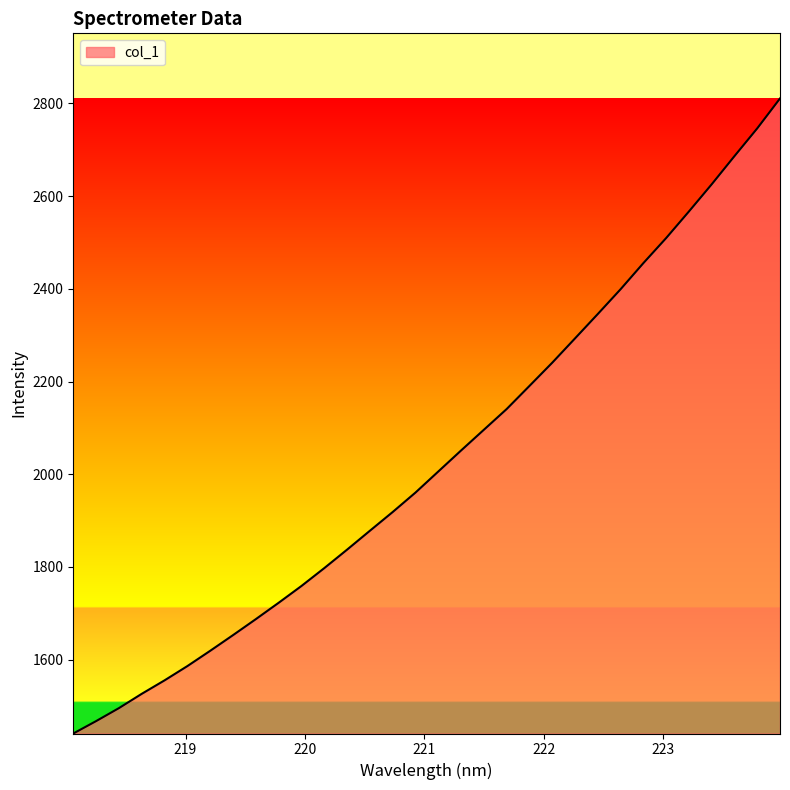

What is the maximum value shown in the chart?

2810.8